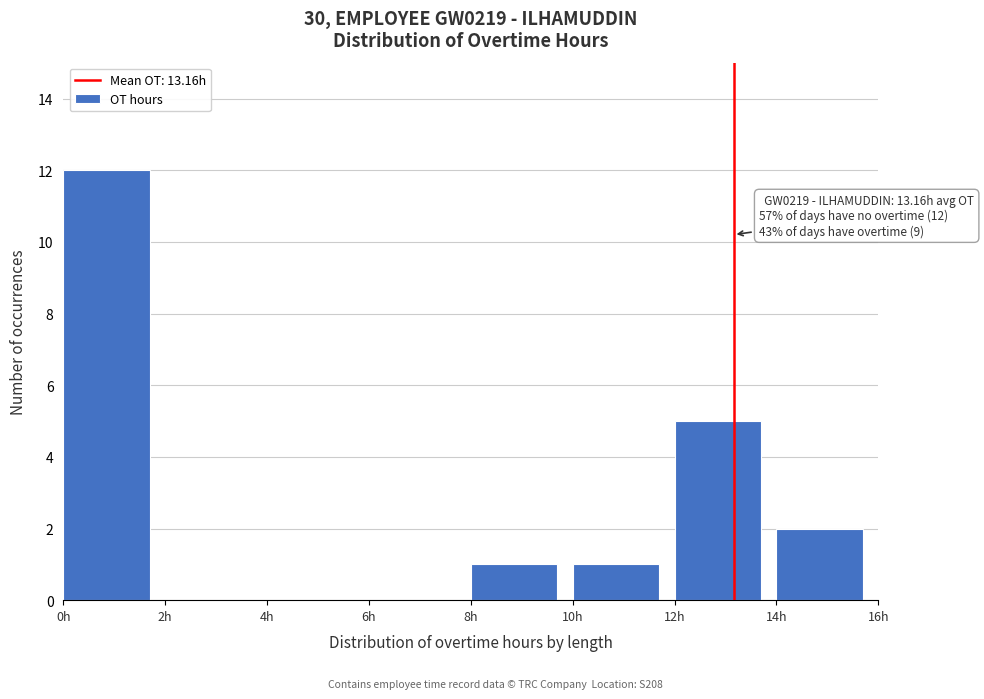

Which range on the x-axis has the tallest bar?

0 to 2